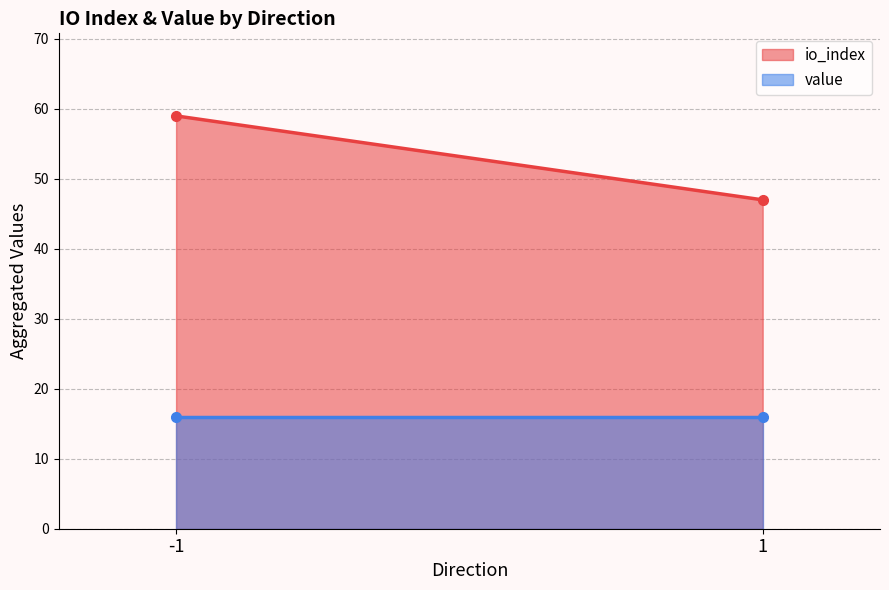

At which label does io_index first exceed 7?

-1